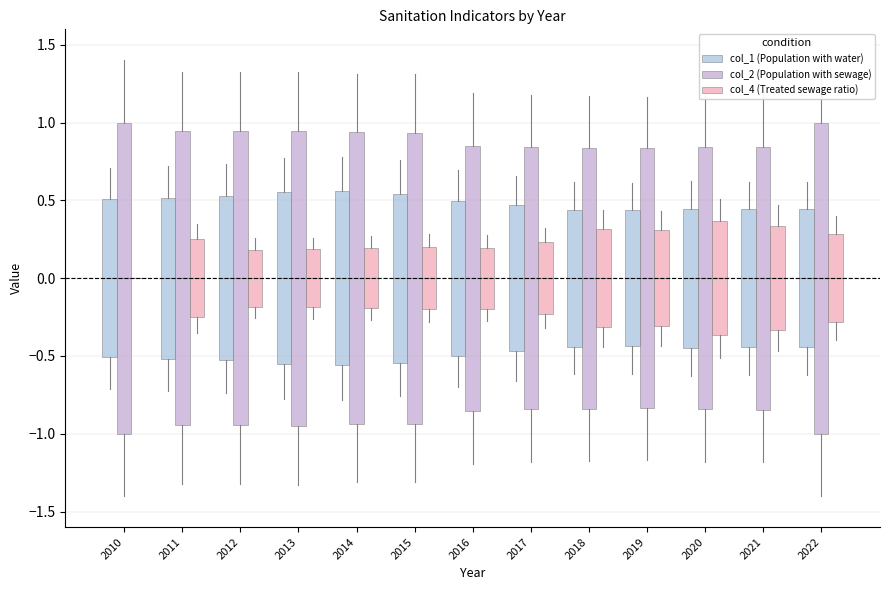

Rank the series by their average value, from highest to lowest.

col_2 (Population with sewage), col_1 (Population with water), col_4 (Treated sewage ratio)